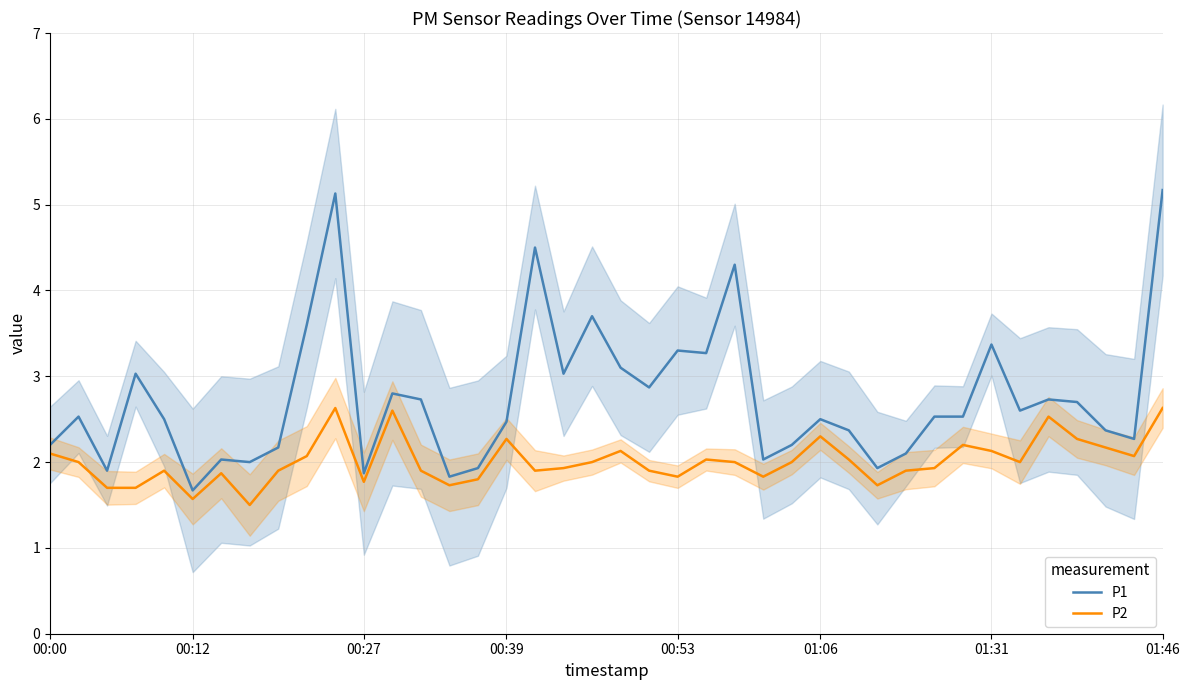

How many interior local valleys does the P2 series have?

10